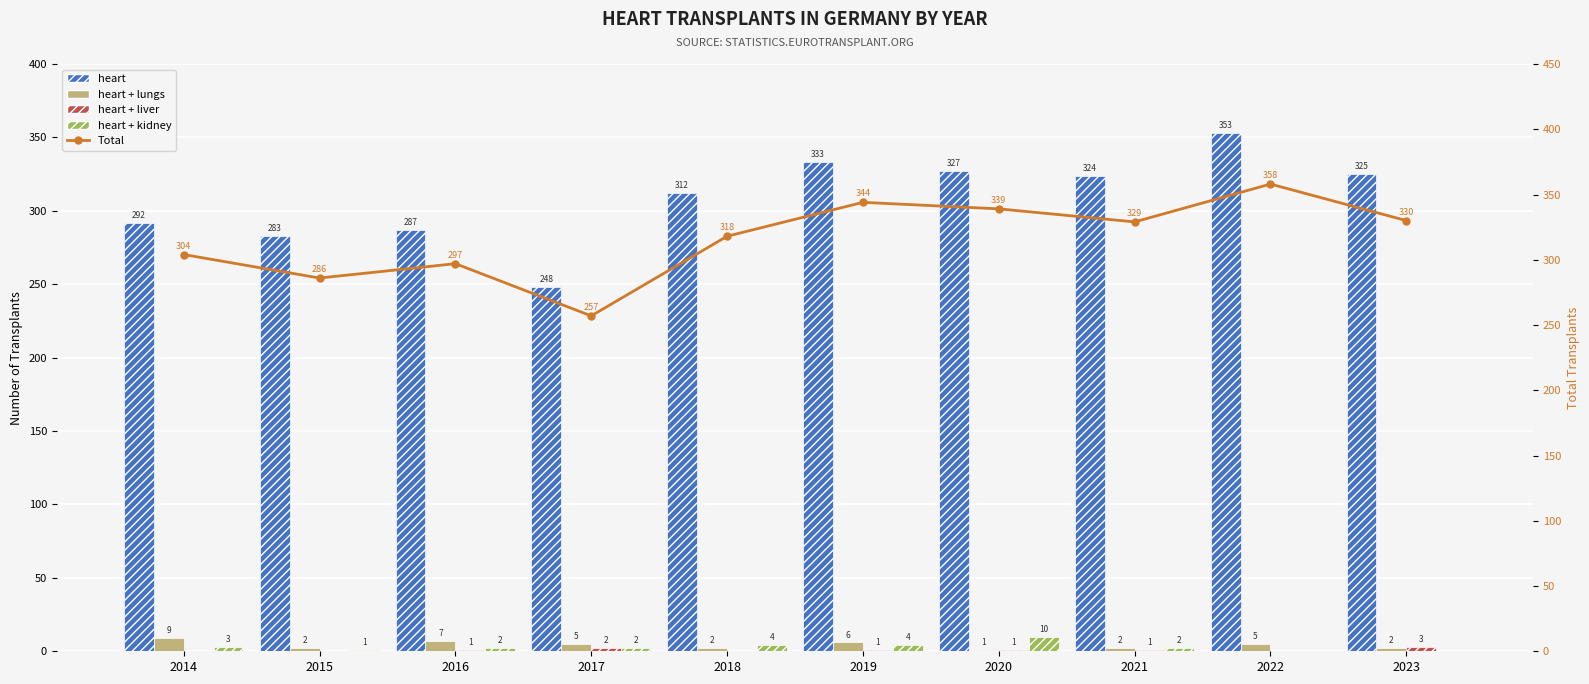

Which series changed the most between 2020 and 2023?

heart + kidney